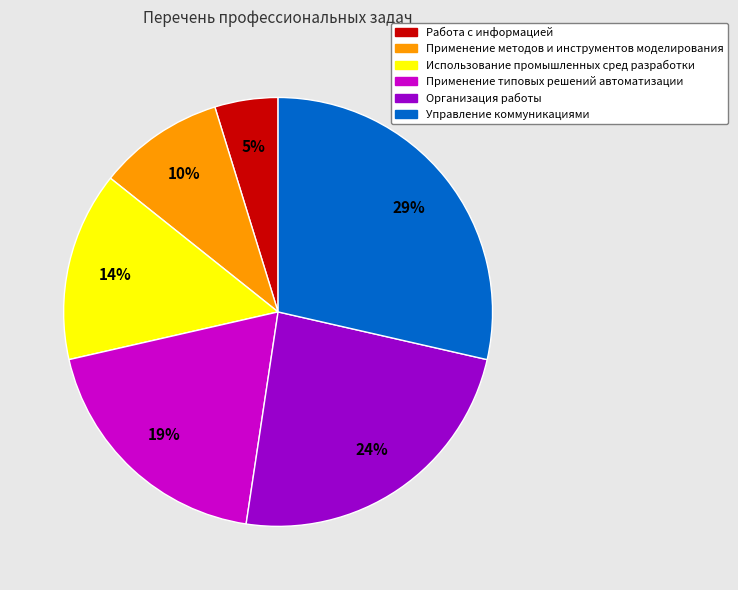

To the nearest percent, what portion does Применение типовых решений автоматизации represent?

19%